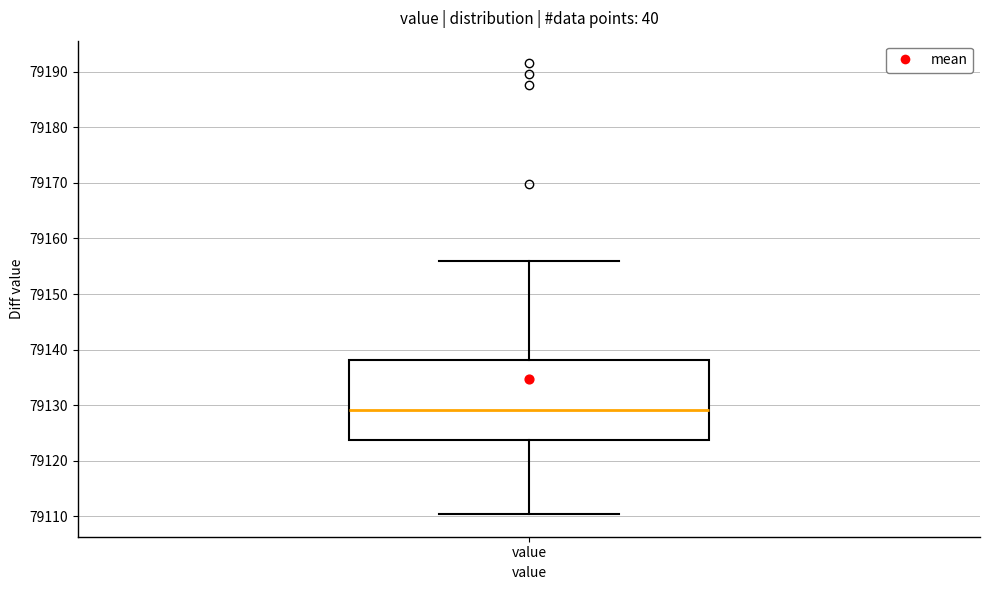

Where does the median line of the box for value sit on the y-axis? The values are not printed on the chart, so give them approximately, as read against the axis.

79129